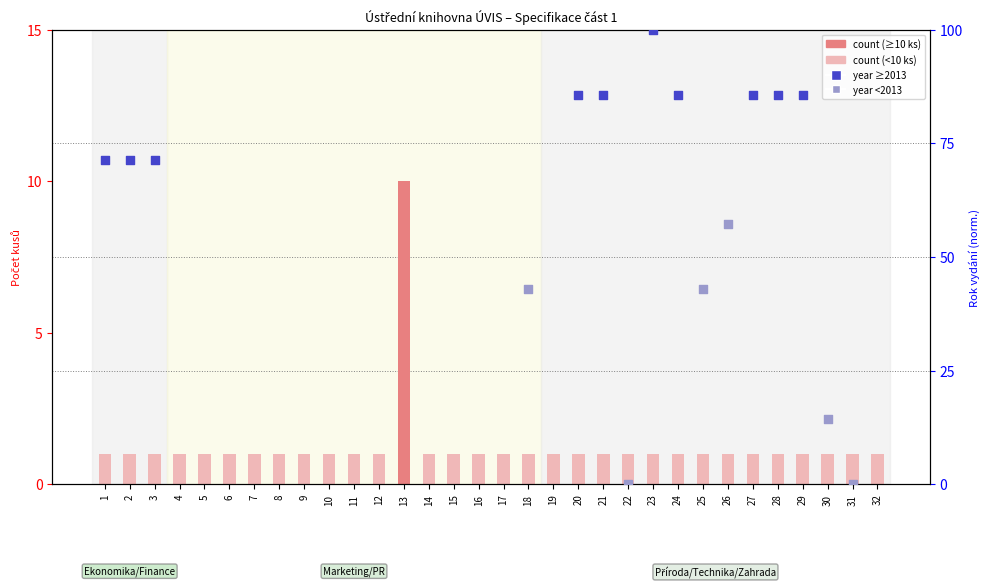

What is the ratio of the value at 29 to the value at 20?

1.0